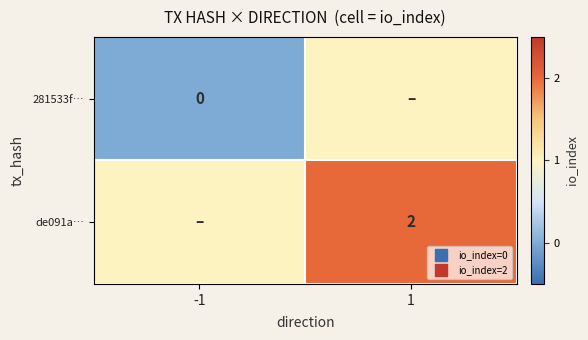

The value of 281533f… at -1 is 1. True or false?

False